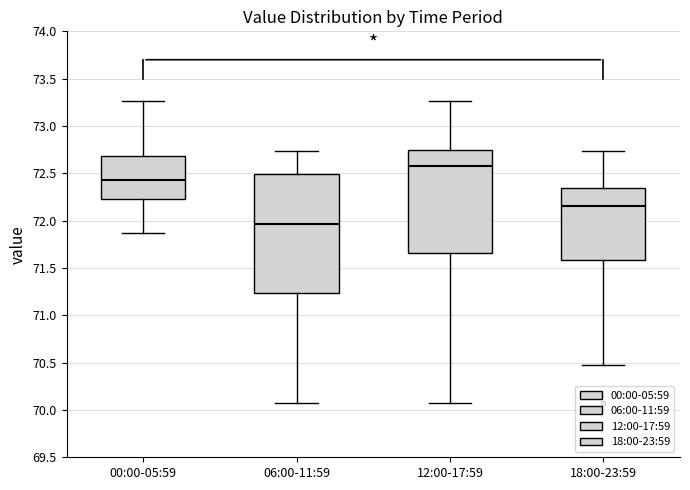

Reading left to right, transcribe this box plot: for each box, give where its median line is, the range the box spans, and where its two whiskers end, as read against the y-axis. The values are not printed on the chart, so give them approximately, as read against the axis.

00:00-05:59: median 72.45, box 72.25 to 72.70, whiskers 71.85 to 73.25
06:00-11:59: median 71.95, box 71.25 to 72.50, whiskers 70.05 to 72.75
12:00-17:59: median 72.60, box 71.65 to 72.75, whiskers 70.05 to 73.25
18:00-23:59: median 72.15, box 71.60 to 72.35, whiskers 70.50 to 72.75